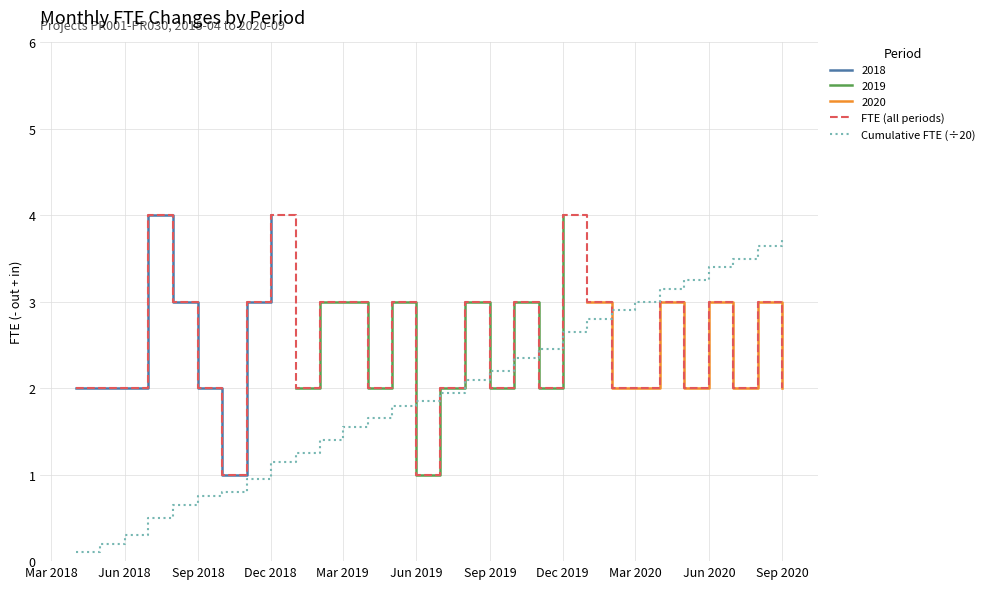

How many values in the FTE (all periods) series exceed 2?

14